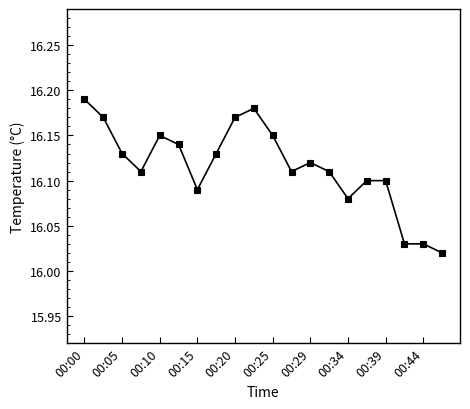

True or false: the data has more than 0 interior local peaks.

True